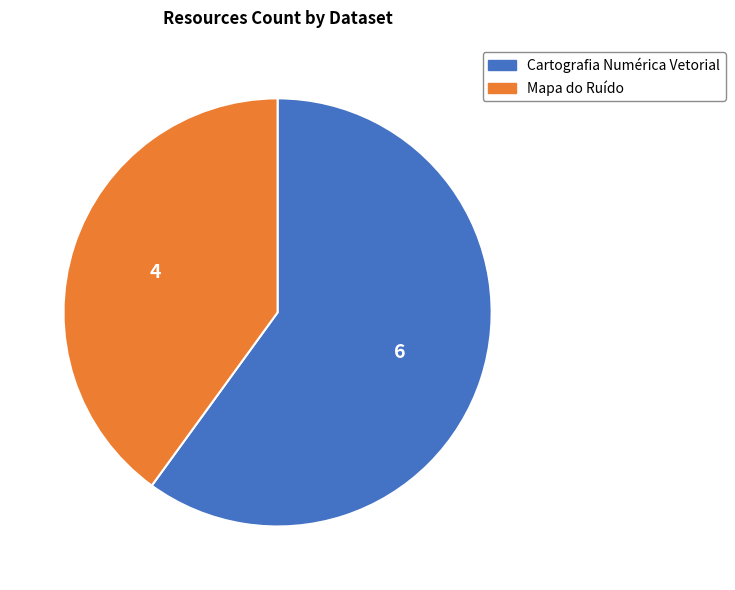

Between Mapa do Ruído and Cartografia Numérica Vetorial, which is larger?

Cartografia Numérica Vetorial